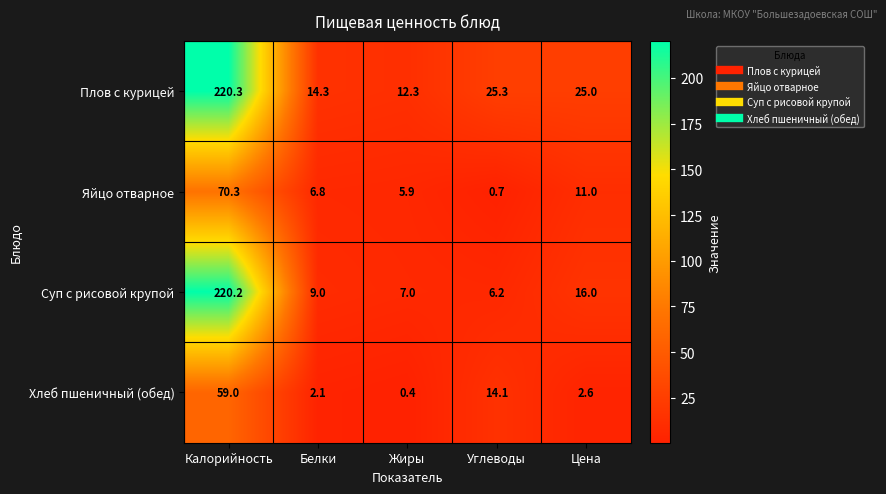

What is the approximate value of Яйцо отварное at Цена?

11.0